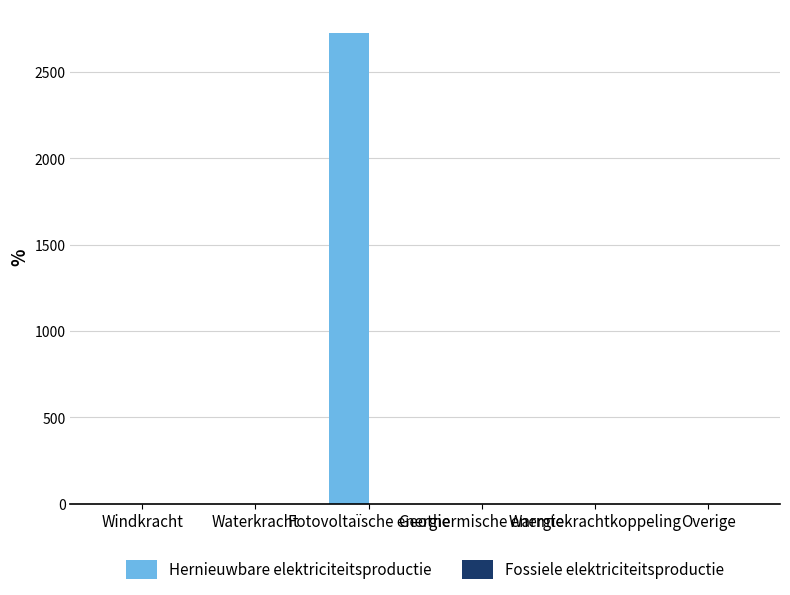

What is the greatest value displayed?

2727.1